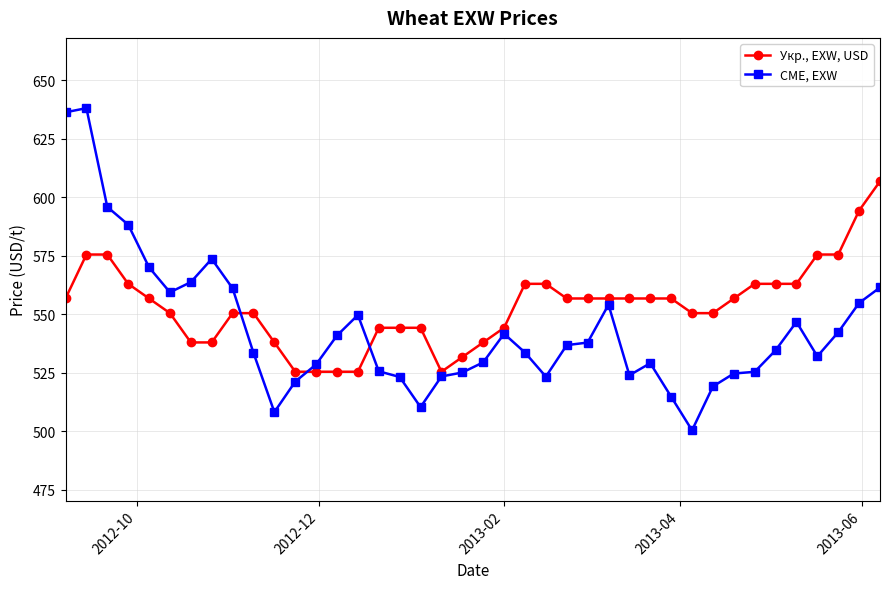

List the series in order of their peak value, highest first.

CME, EXW, Укр., EXW, USD